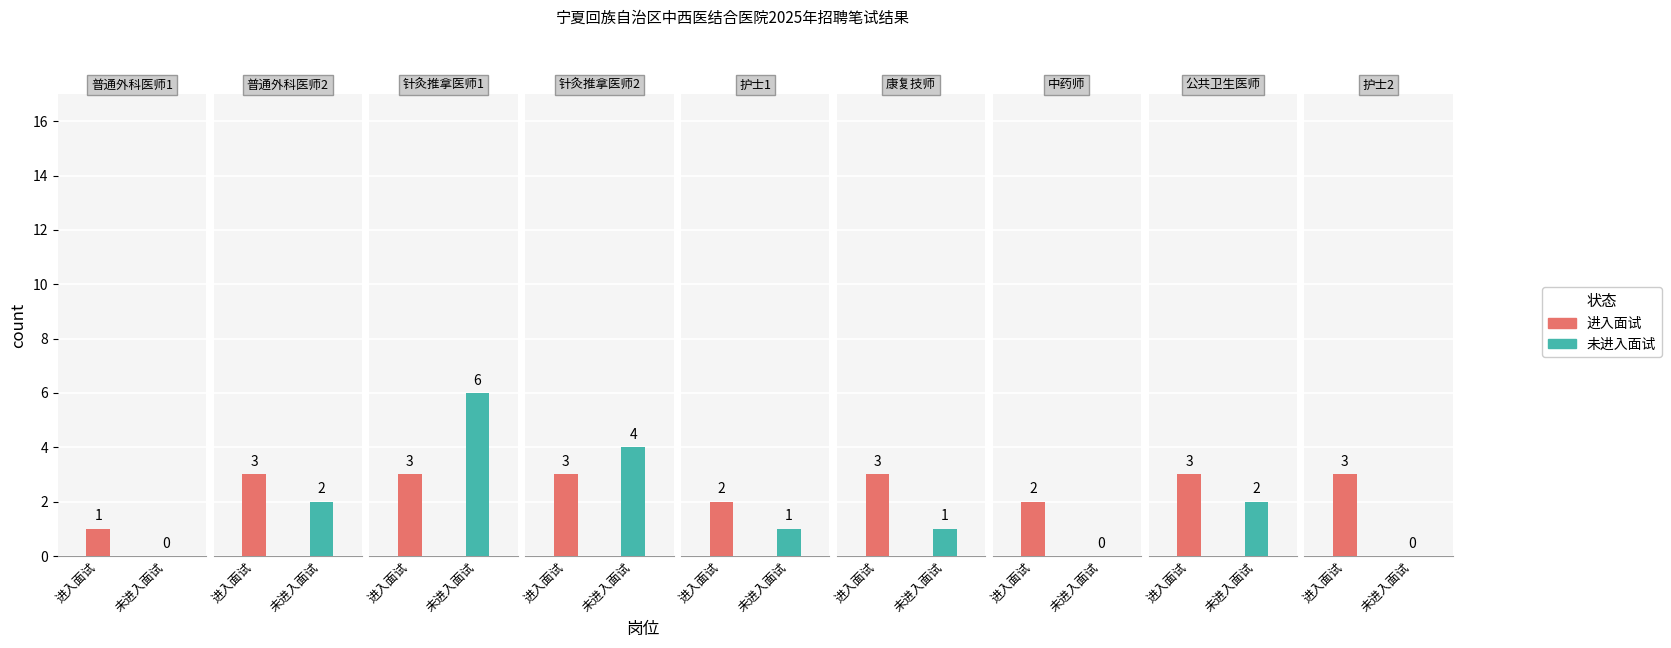

Count the number of data series in this chart.

2